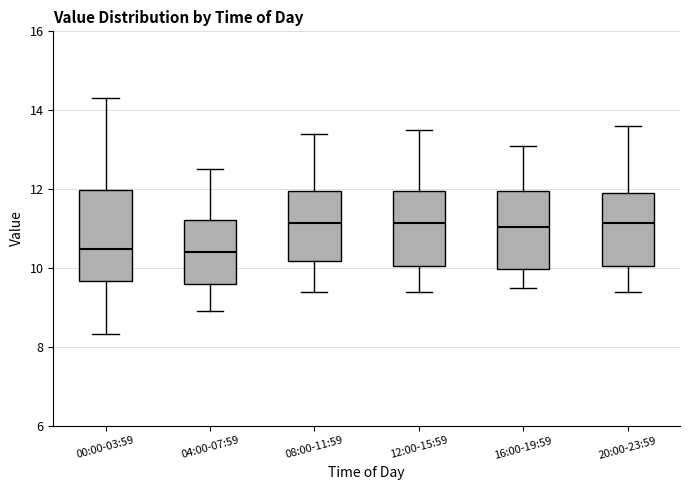

Where does the upper whisker of the box for 08:00-11:59 end on the y-axis? The values are not printed on the chart, so give them approximately, as read against the axis.

13.4